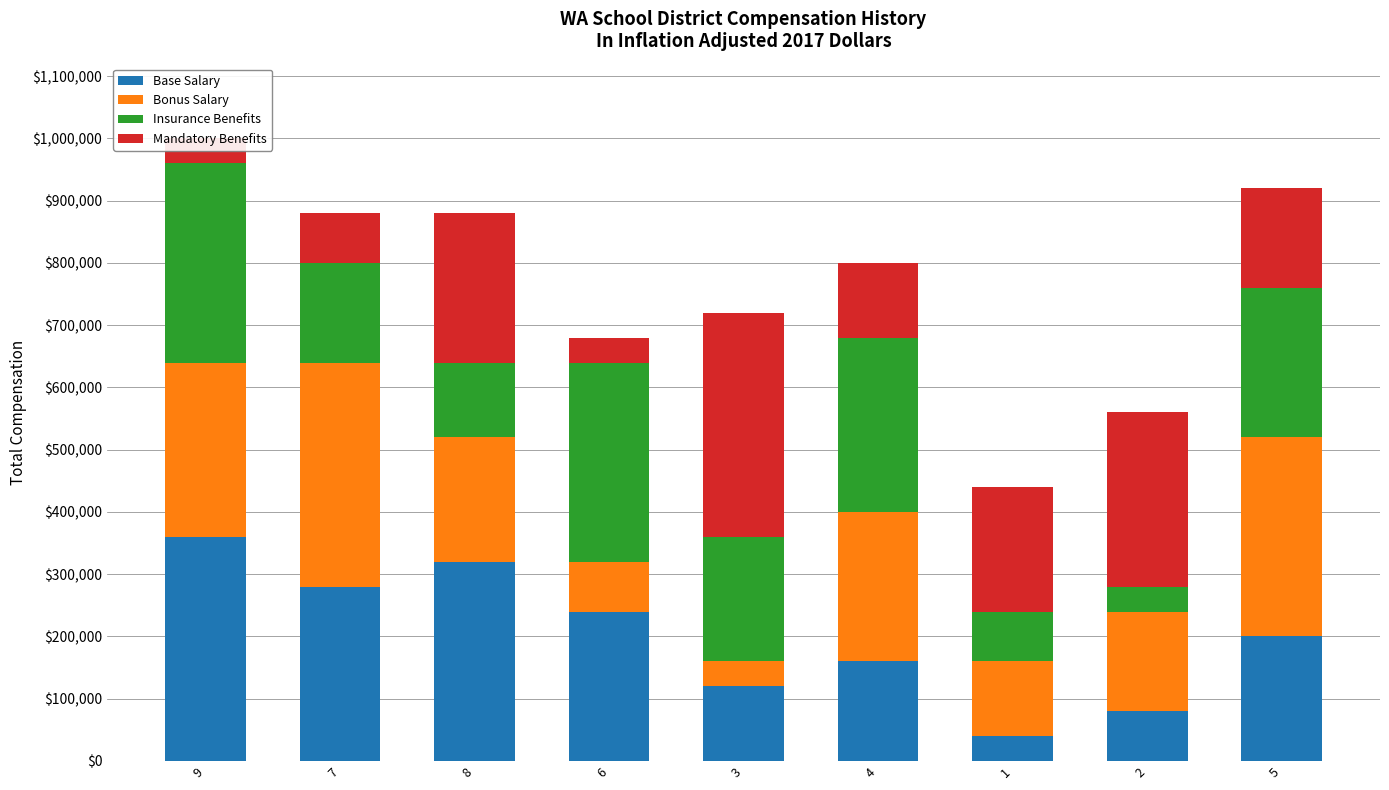

At which category is the sum across all series the highest?

9